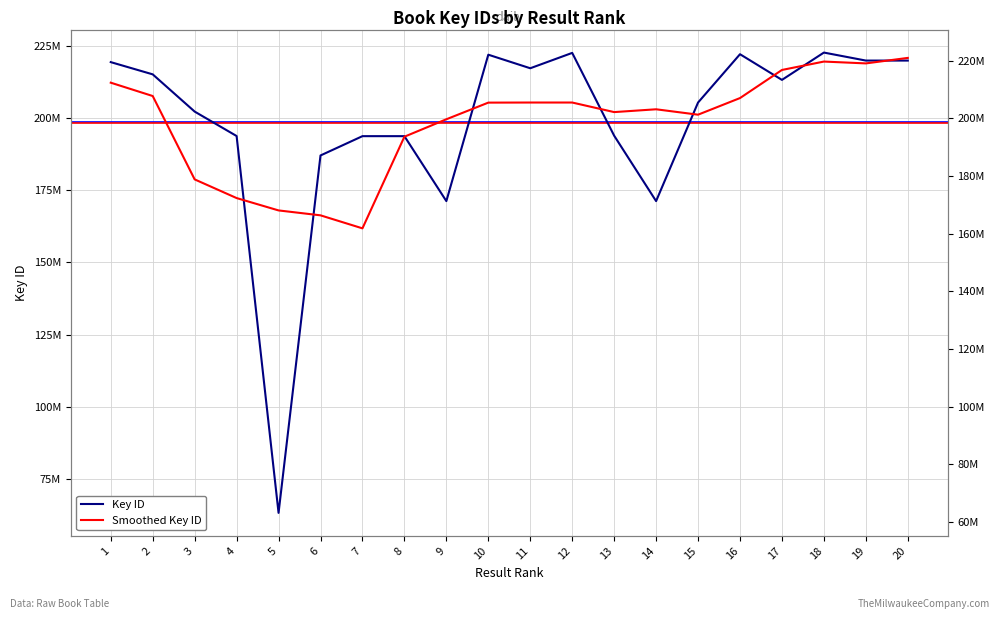

What is the difference between the highest and lowest values at 13?

8179301.6